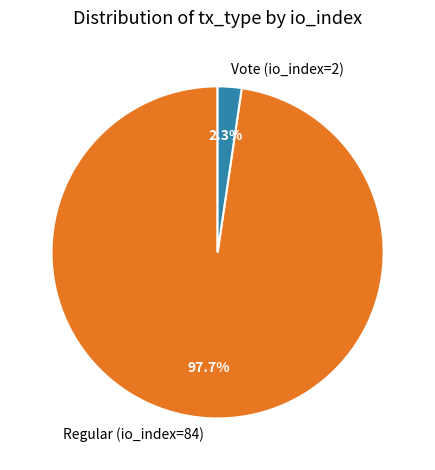

The Regular (io_index=84) slice represents 98% of the pie. True or false?

True